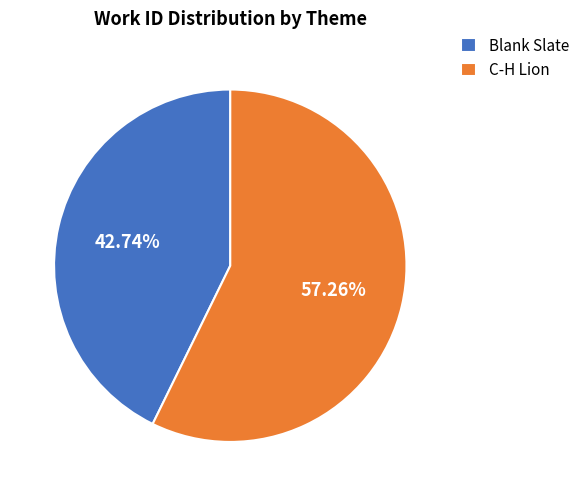

To the nearest percent, what is the difference between the C-H Lion and Blank Slate slice percentages?

15%